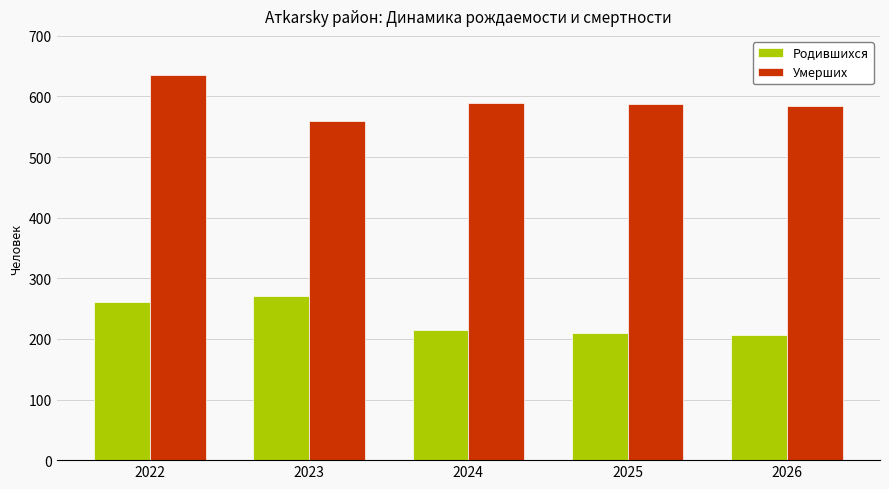

What is the difference between the highest and lowest values at 2026?

378